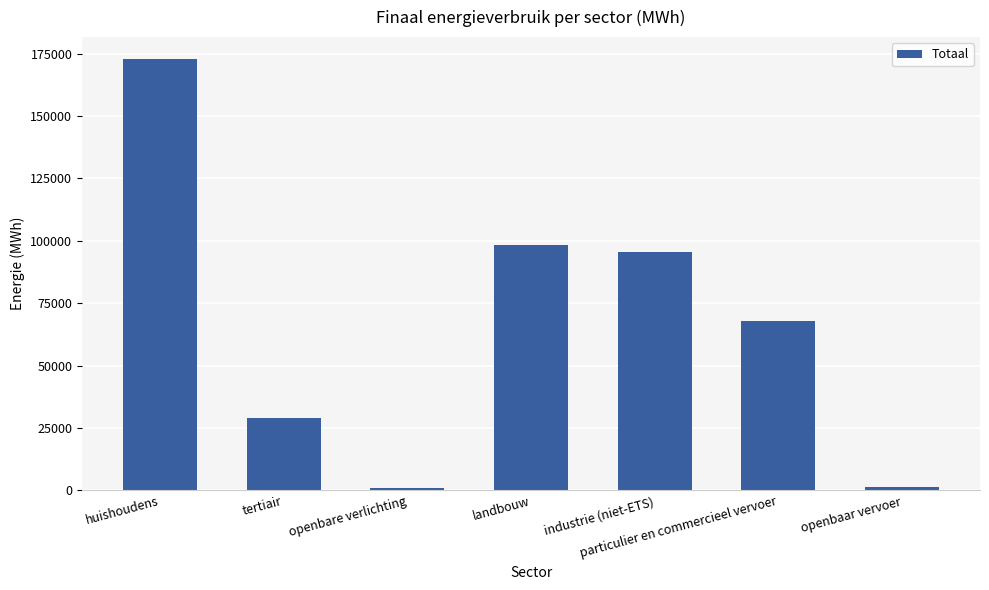

What is the label of the 7th bar from the left?

openbaar vervoer